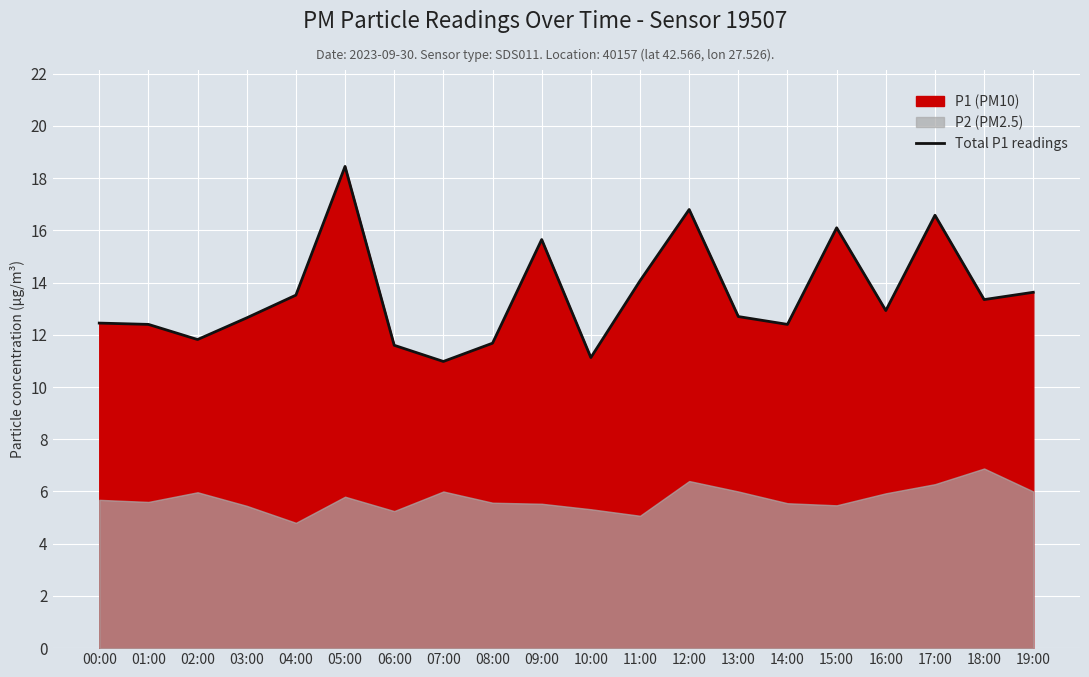

What is the label of the 6th point from the left?

05:00